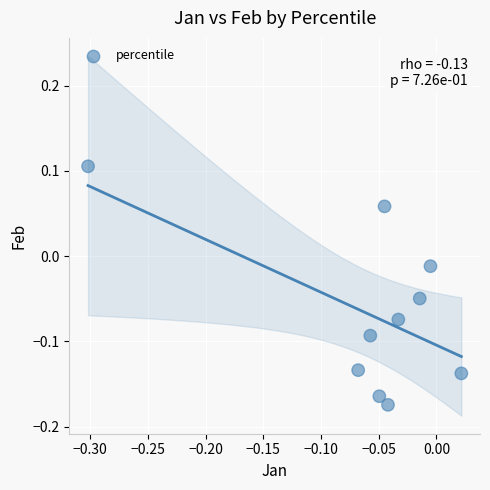

What is the range of Y values (max minus min)?

0.3